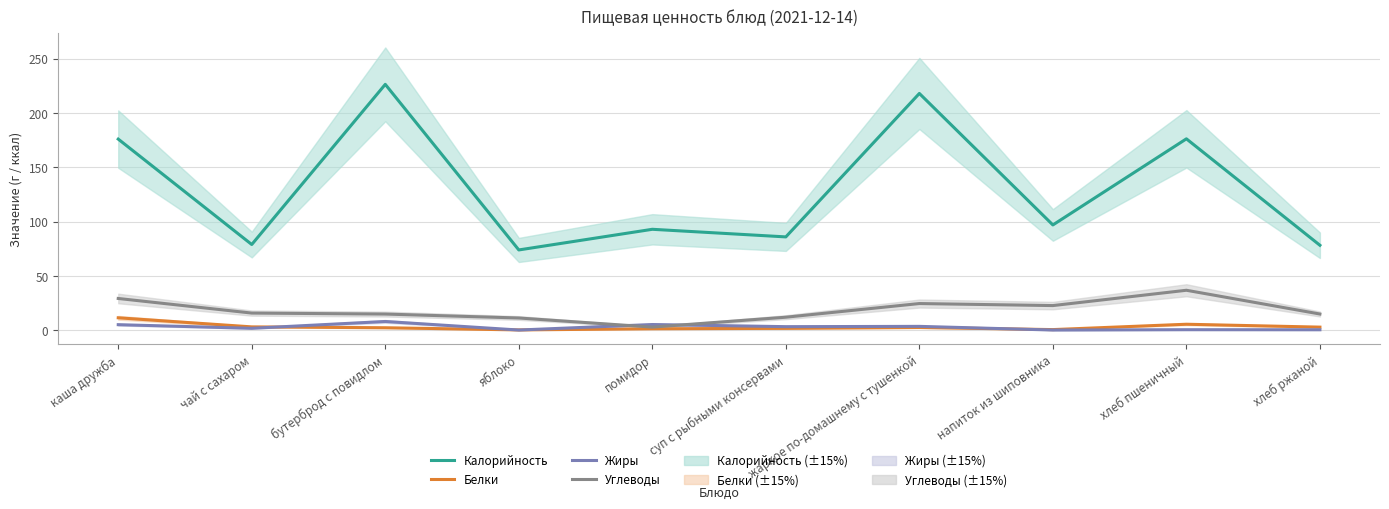

True or false: Белки and Калорийность cross at least once.

False